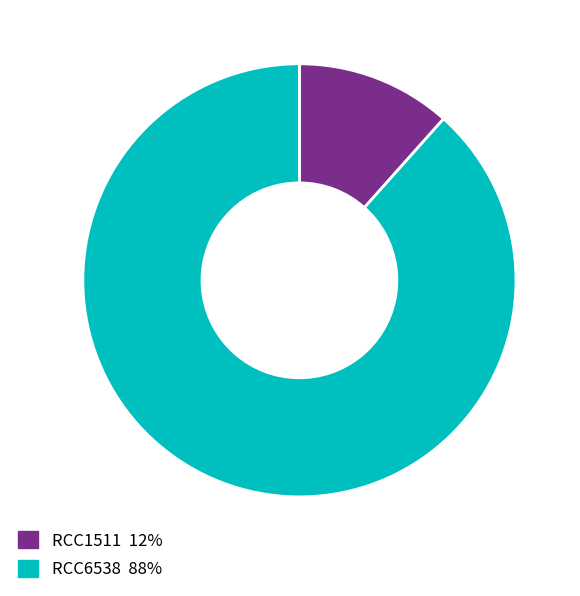

Which category has the smallest portion of the pie?

RCC1511